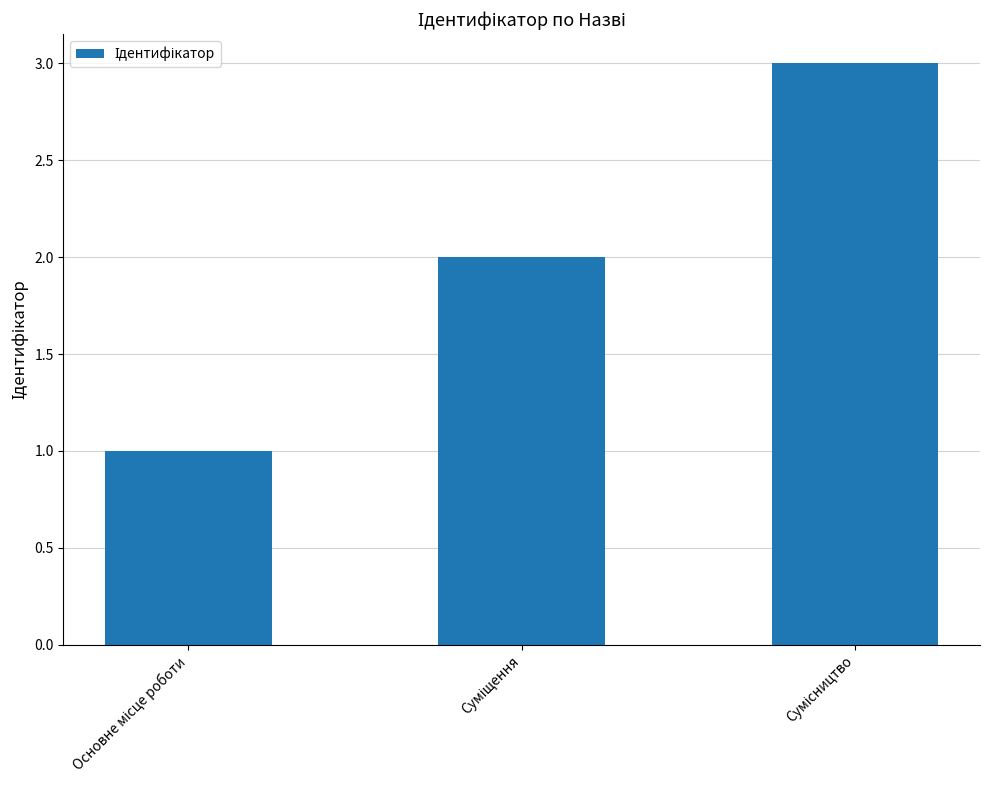

What is the maximum value shown in the chart?

3